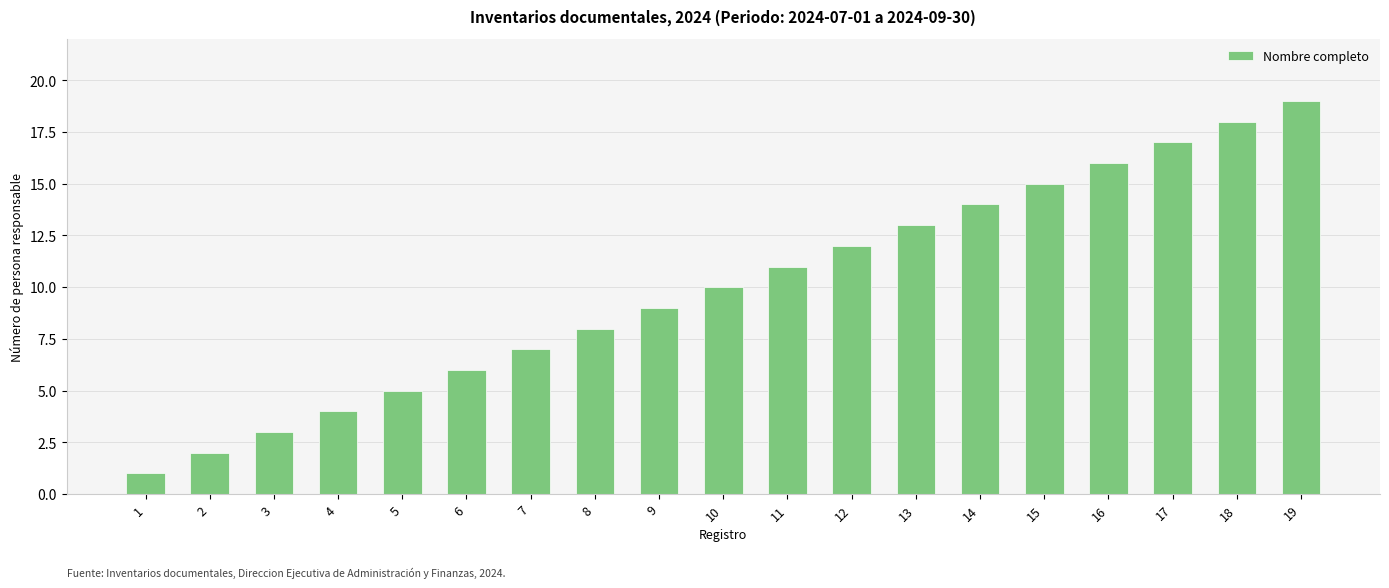

What is the maximum value shown in the chart?

19